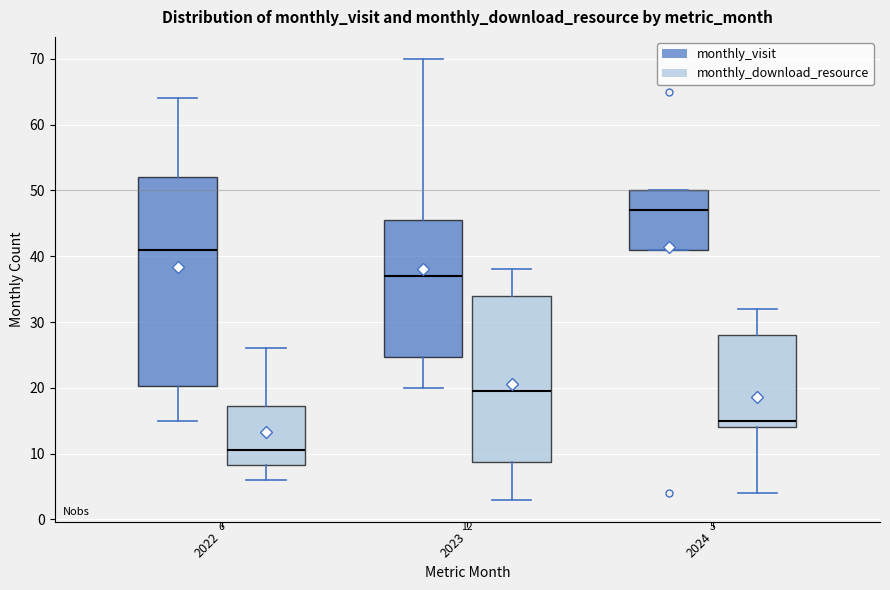

Which box has the lowest median line?

2022 (monthly_download_resource)